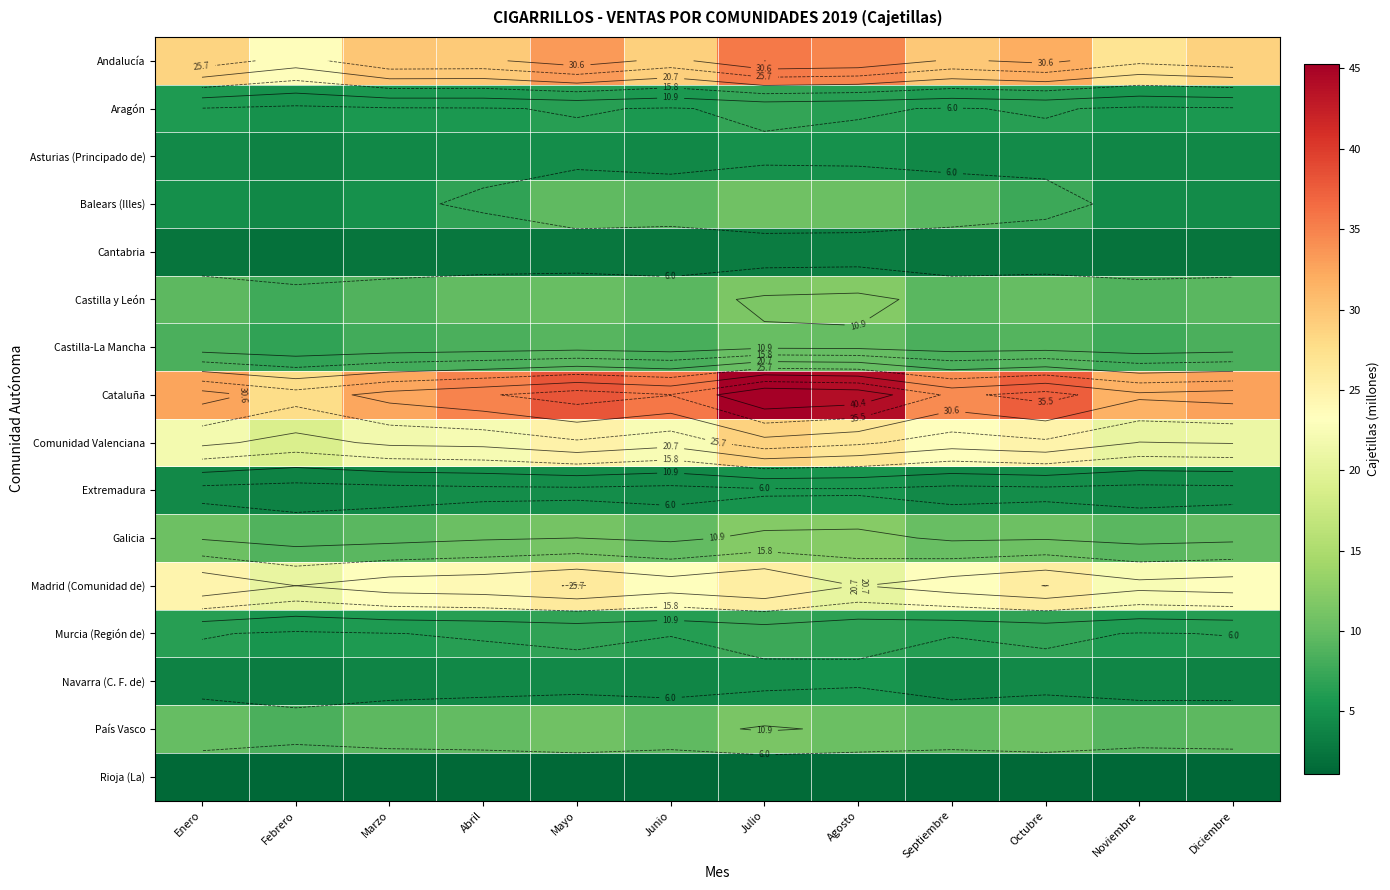

Which series changed the most between Febrero and Agosto?

Cataluña